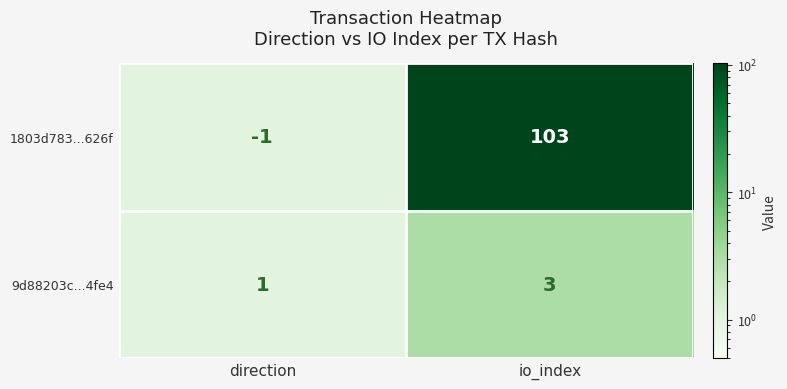

The 9d88203c...4fe4 series shows 2 at io_index. True or false?

False